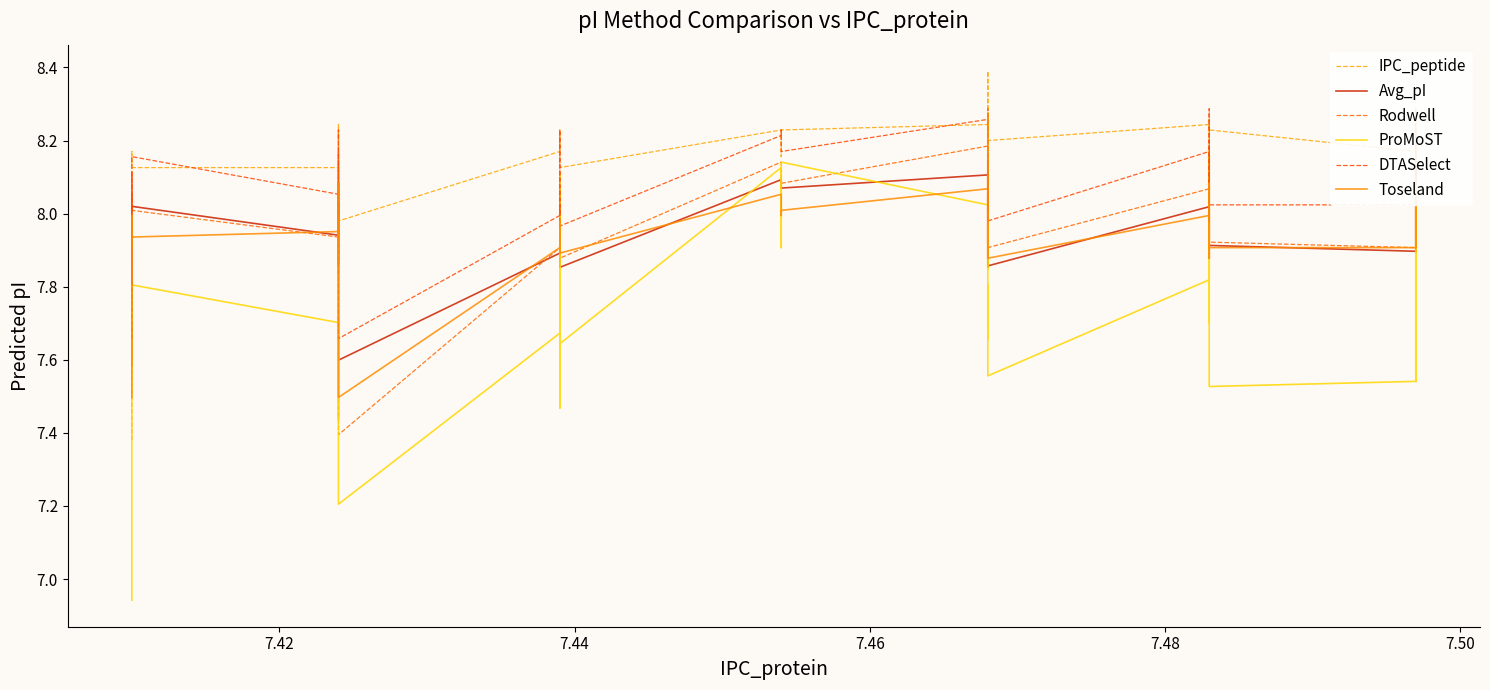

What is the total value across all series at 7.48?

47.7